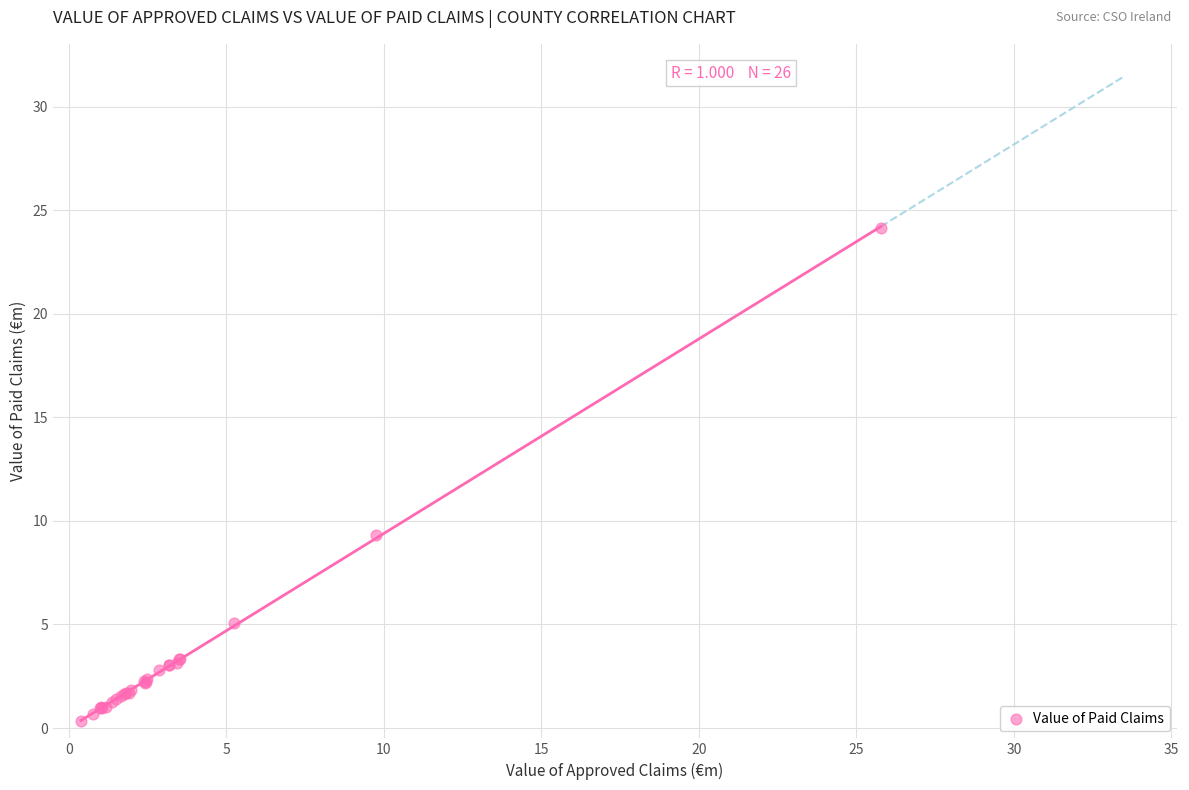

What Y value in the scatter plot is closest to 12?

9.3